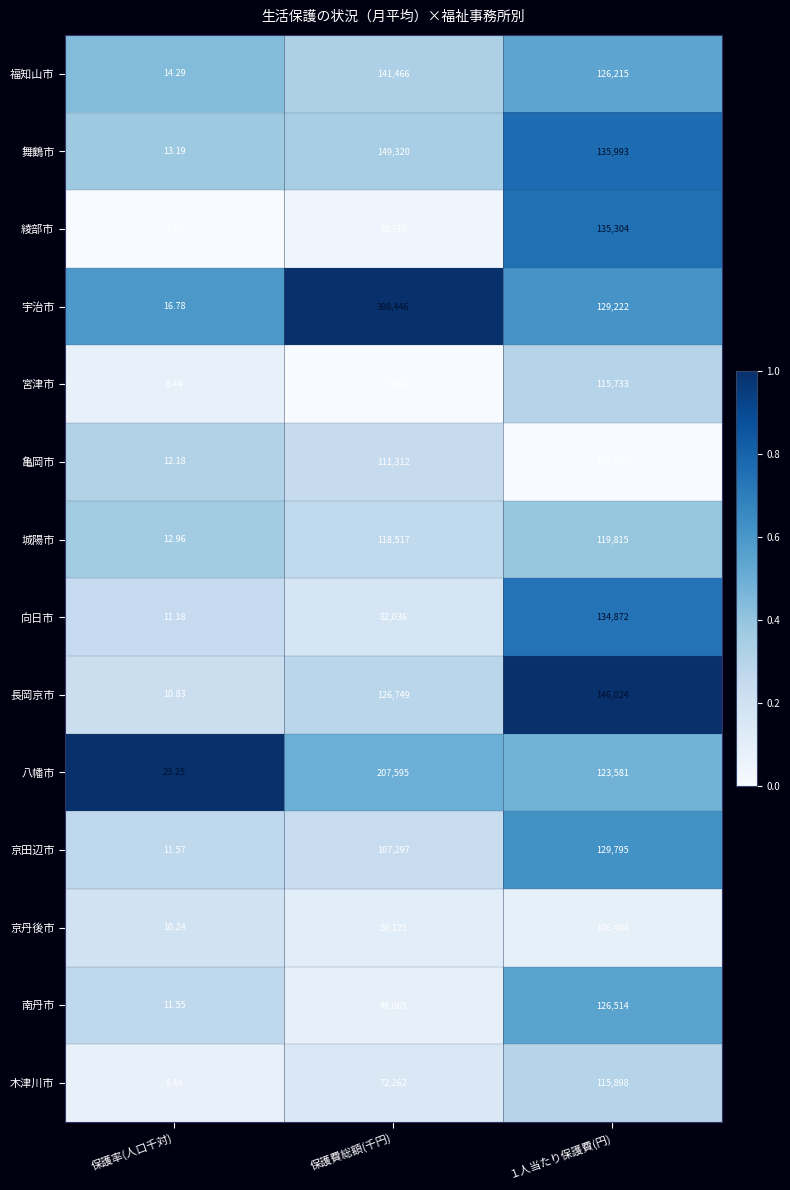

Which series has the largest total across all categories?

宇治市